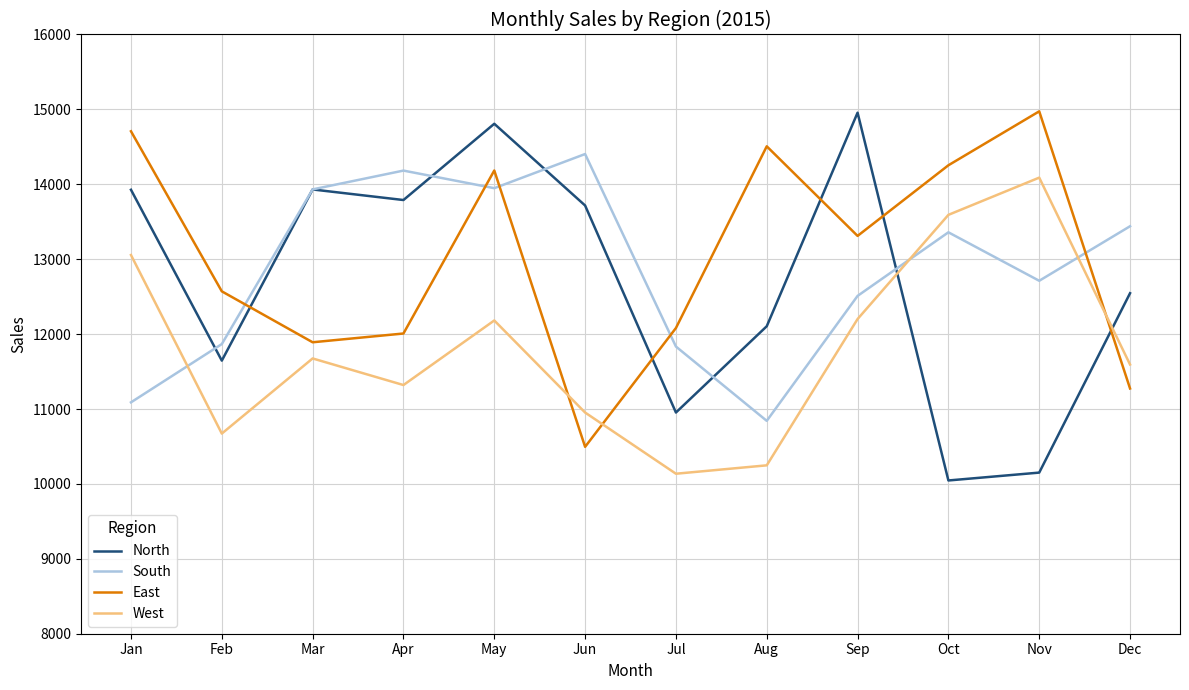

At which label does East first exceed 13311?

Jan